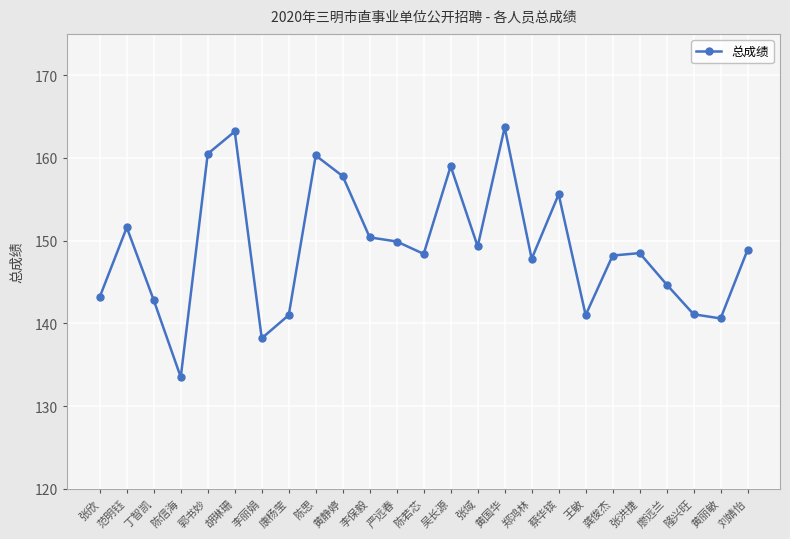

Where is the first local minimum?

陈信海